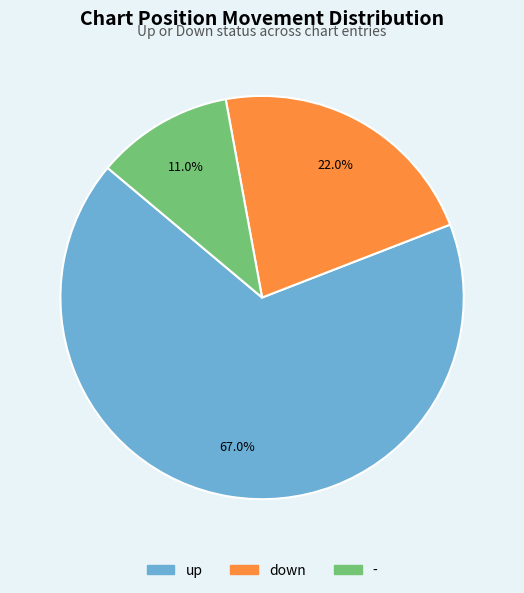

To the nearest percent, what is the difference between the - and up slice percentages?

56%